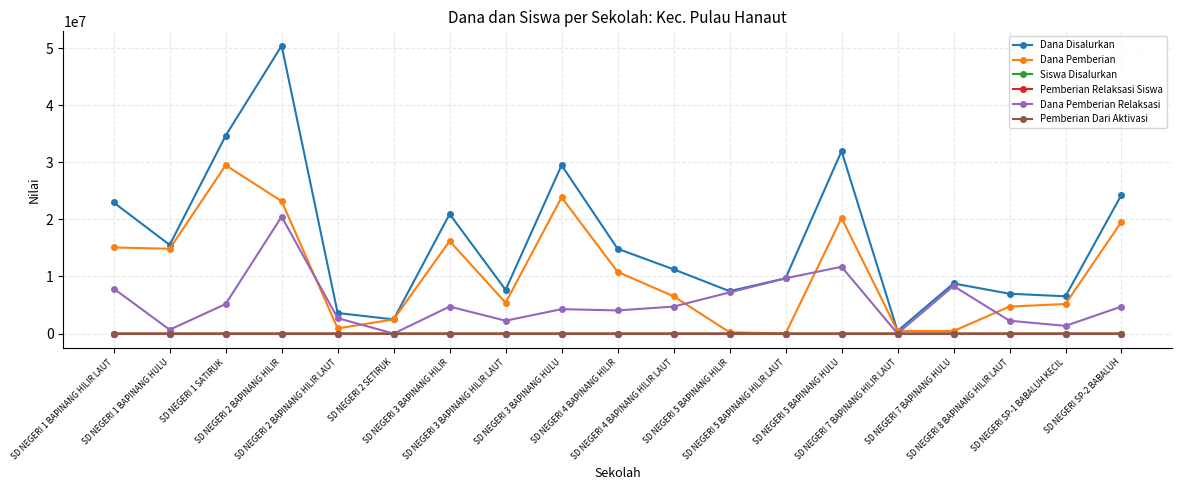

Is it true that Siswa Disalurkan equals 18 at SD NEGERI 3 BAPINANG HILIR LAUT?

True